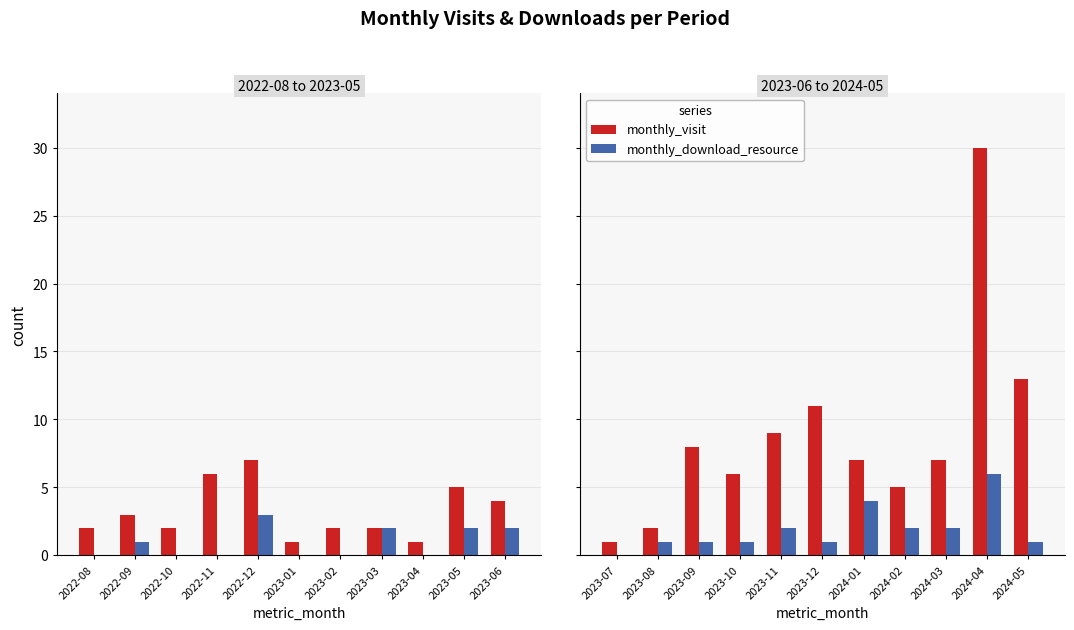

What is the value of the monthly_visit bar at the 4th from the left?

6